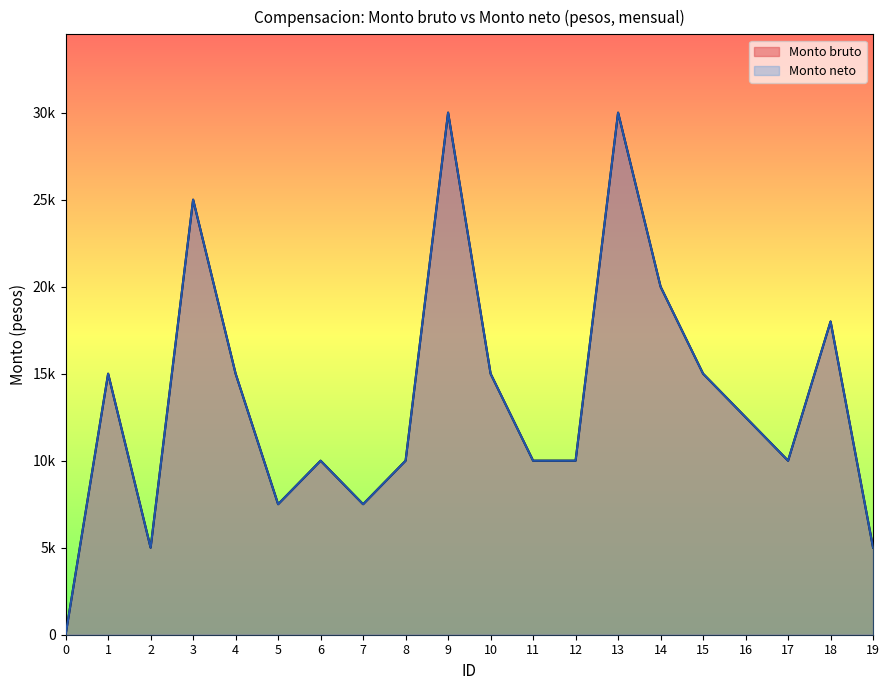

The value of Monto neto at 17 is 15373. True or false?

False